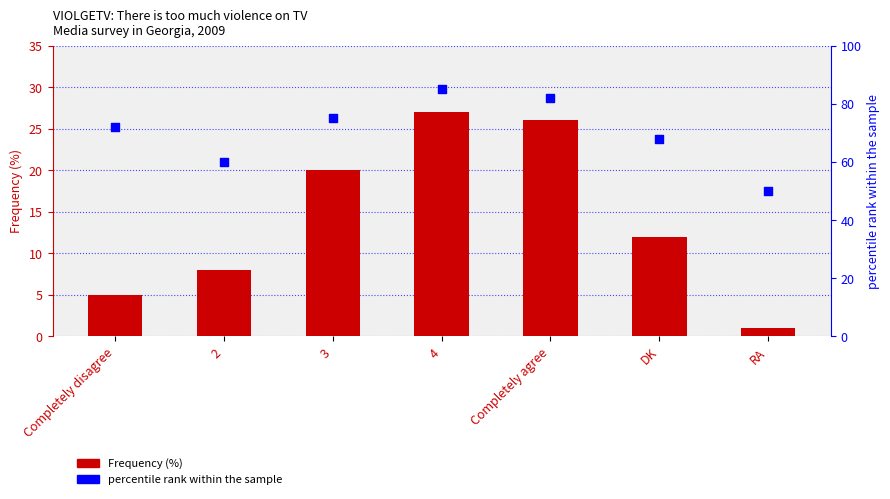

Which series has the largest Y range (max minus min)?

percentile rank within the sample